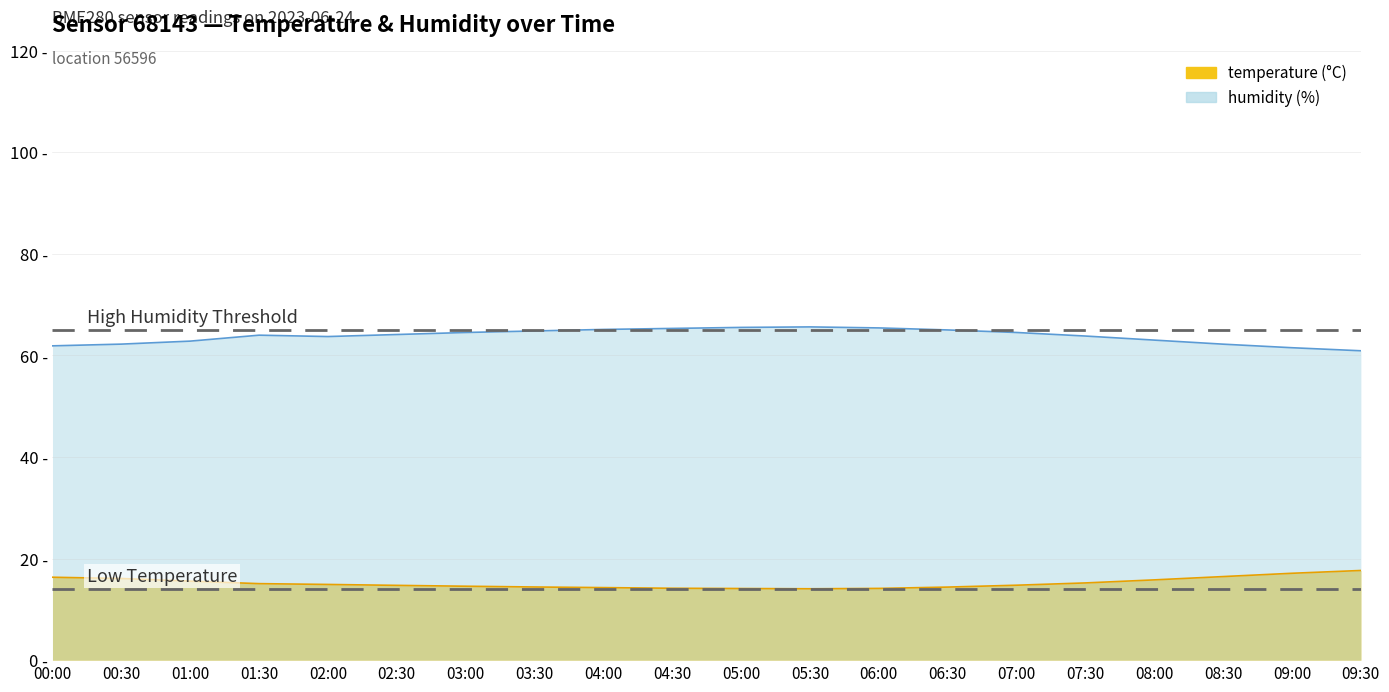

What is the sum of the temperature values at 05:30 and 09:00?

31.2